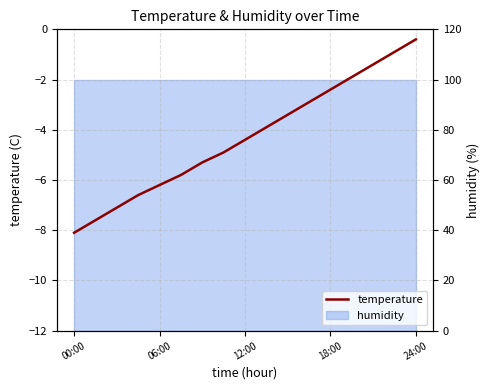

What is the label of the 13th point from the right?

06:00